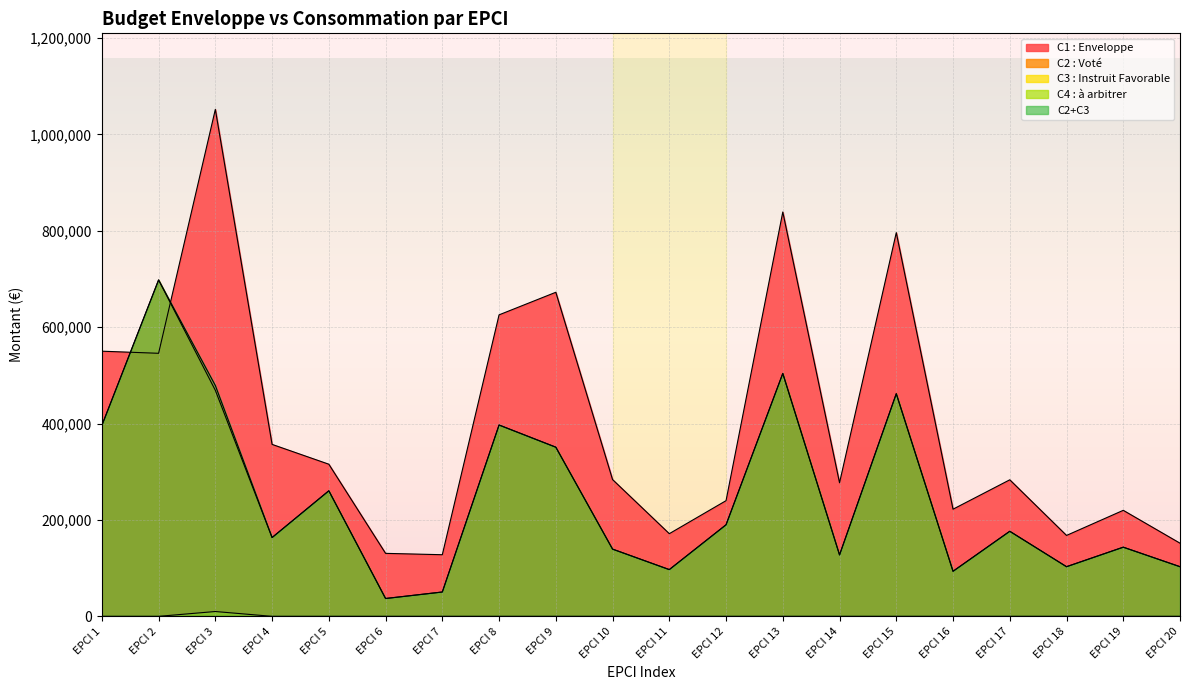

Which series has the largest range (max minus min)?

C1 : Enveloppe